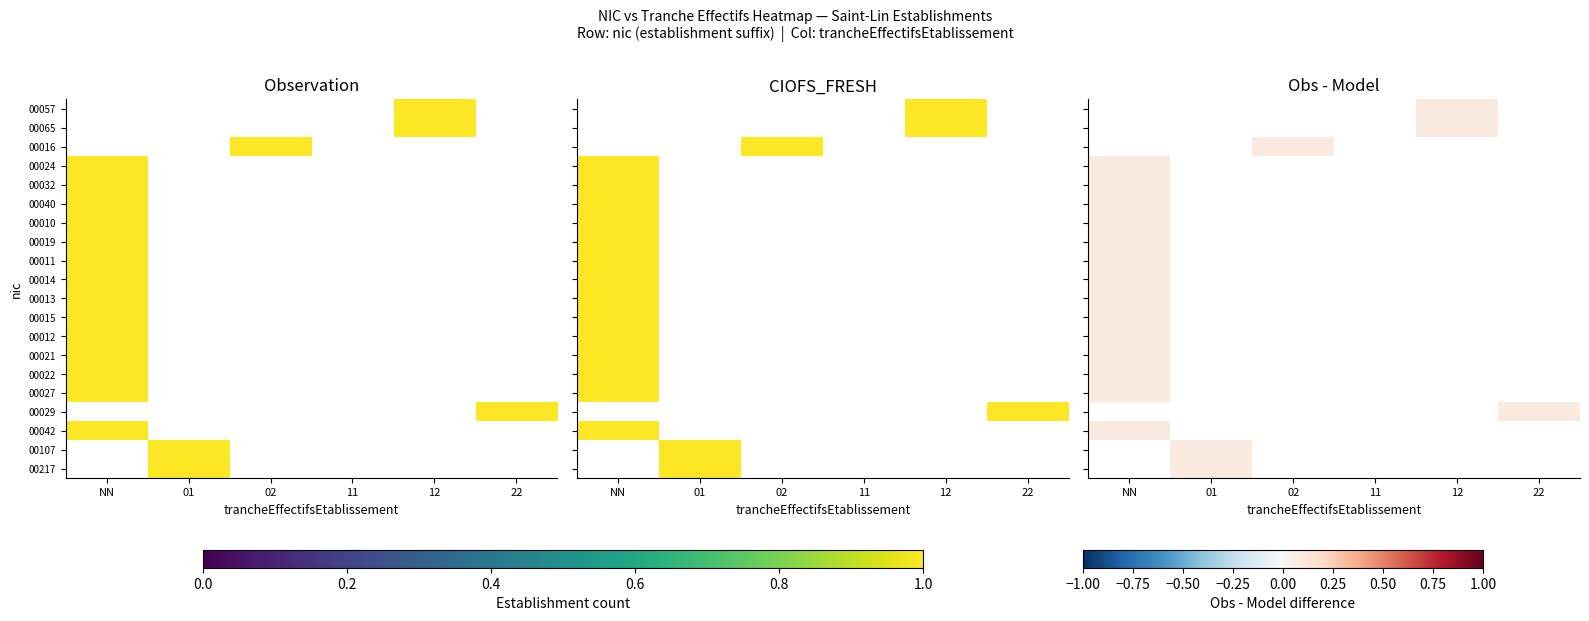

What is the minimum value shown in the chart?

0.1